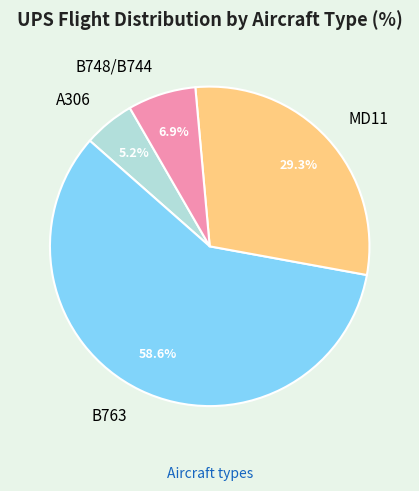

How many segments does this pie chart have?

4